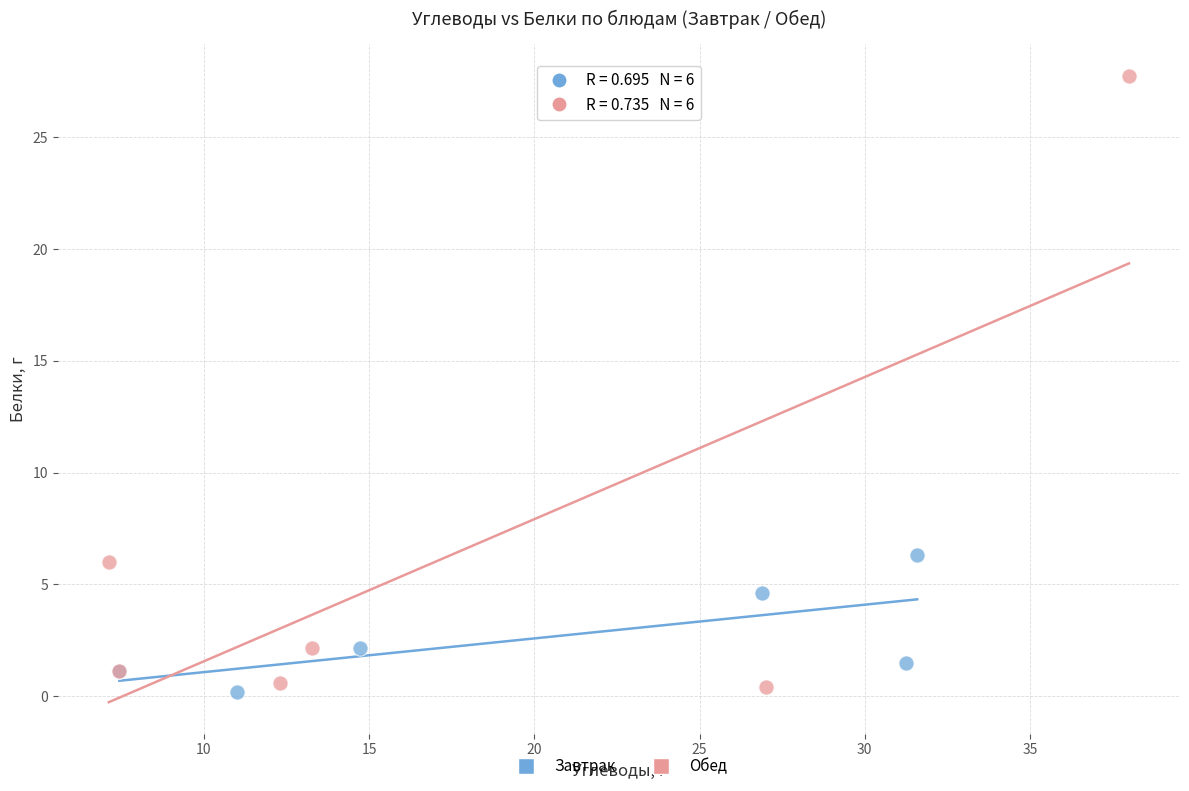

Which series has the largest Y range (max minus min)?

Обед